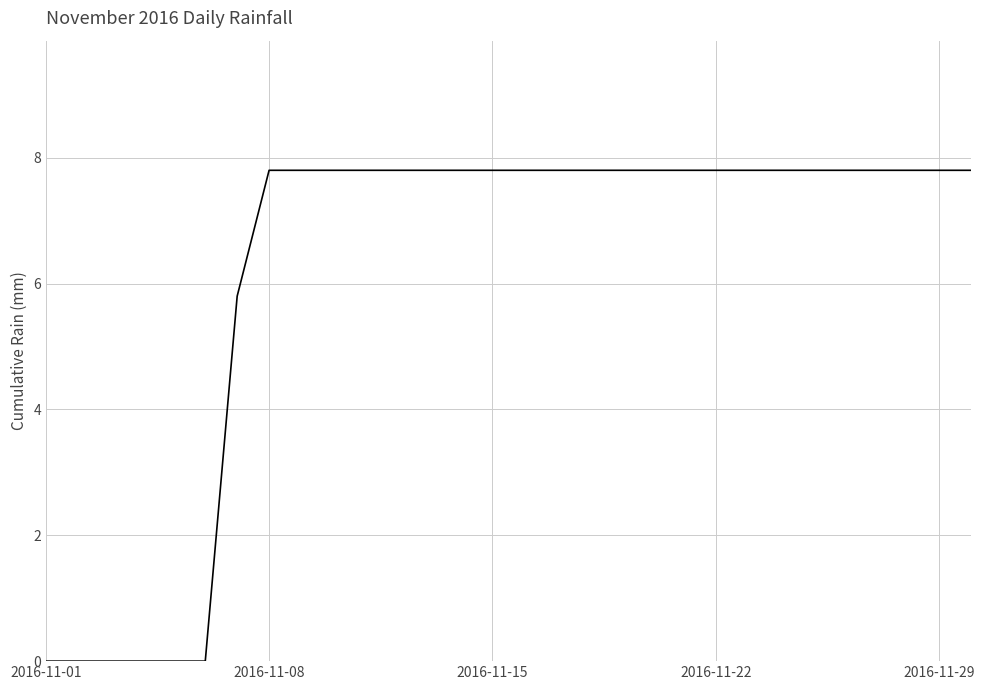

What is the maximum value shown in the chart?

7.8